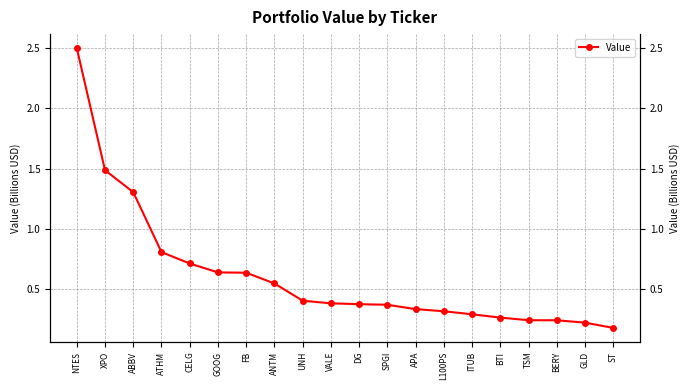

How many categories are shown in the chart?

20